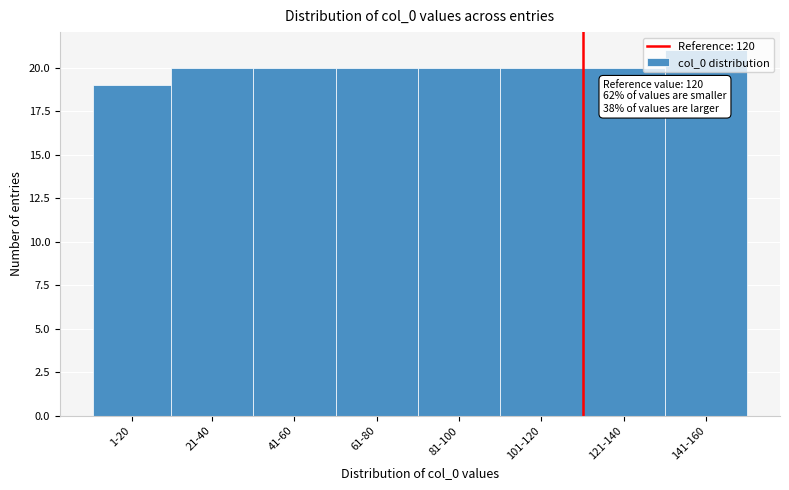

The value at 141-160 is 11. True or false?

False